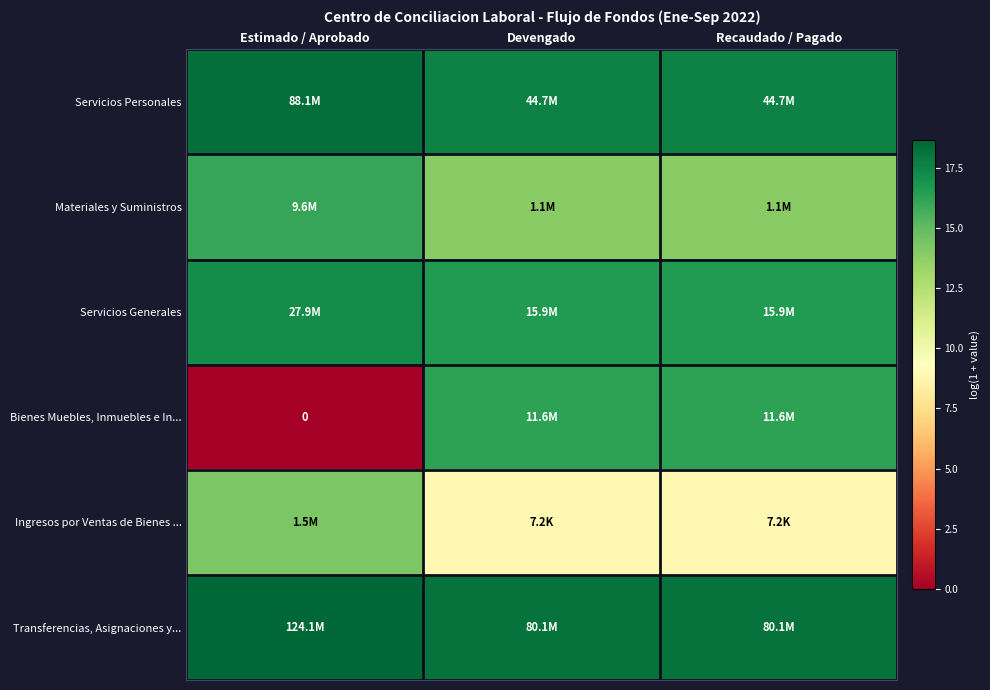

What is the maximum value shown in the chart?

18.6